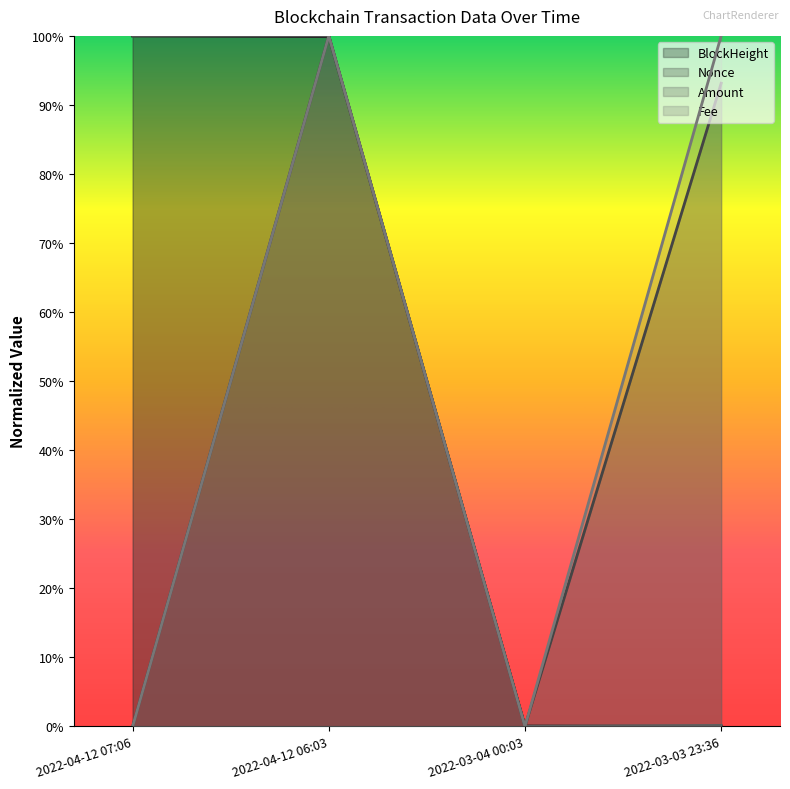

Rank the series at 2022-03-04 00:03 from lowest to highest value.

Nonce, Amount, Fee, BlockHeight